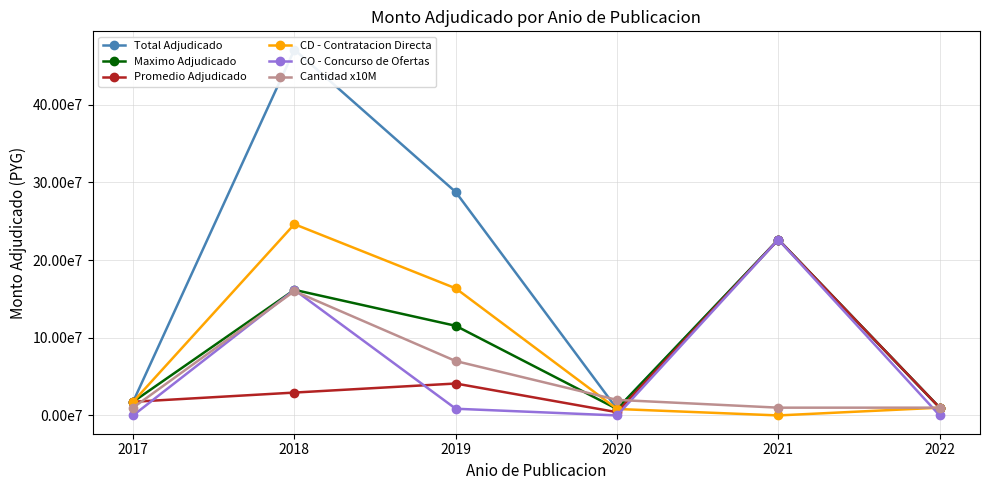

Is the value of CD - Contratacion Directa at 2018 greater than the value of Maximo Adjudicado at 2017?

Yes